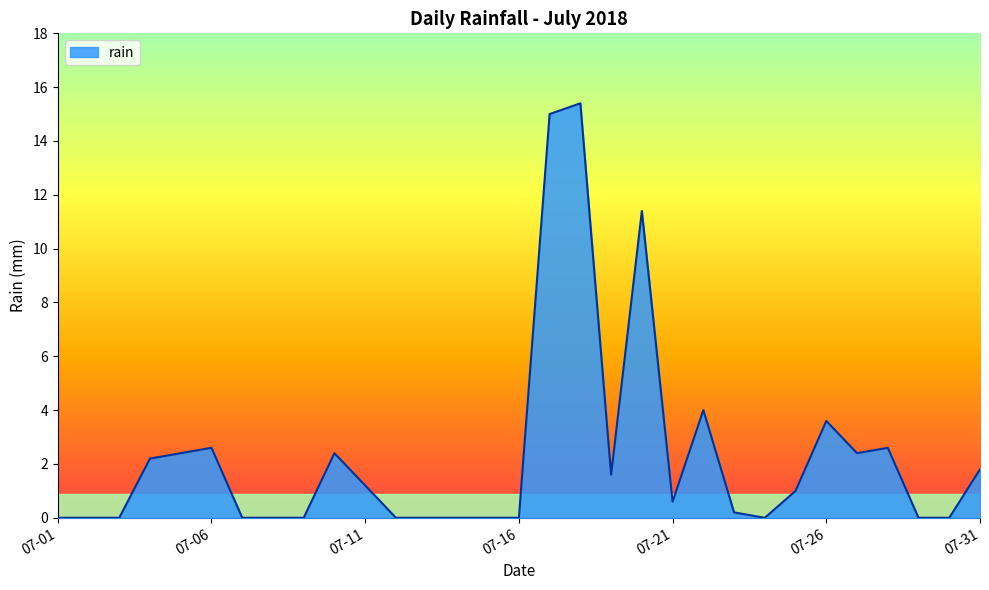

What is the maximum value shown in the chart?

15.4